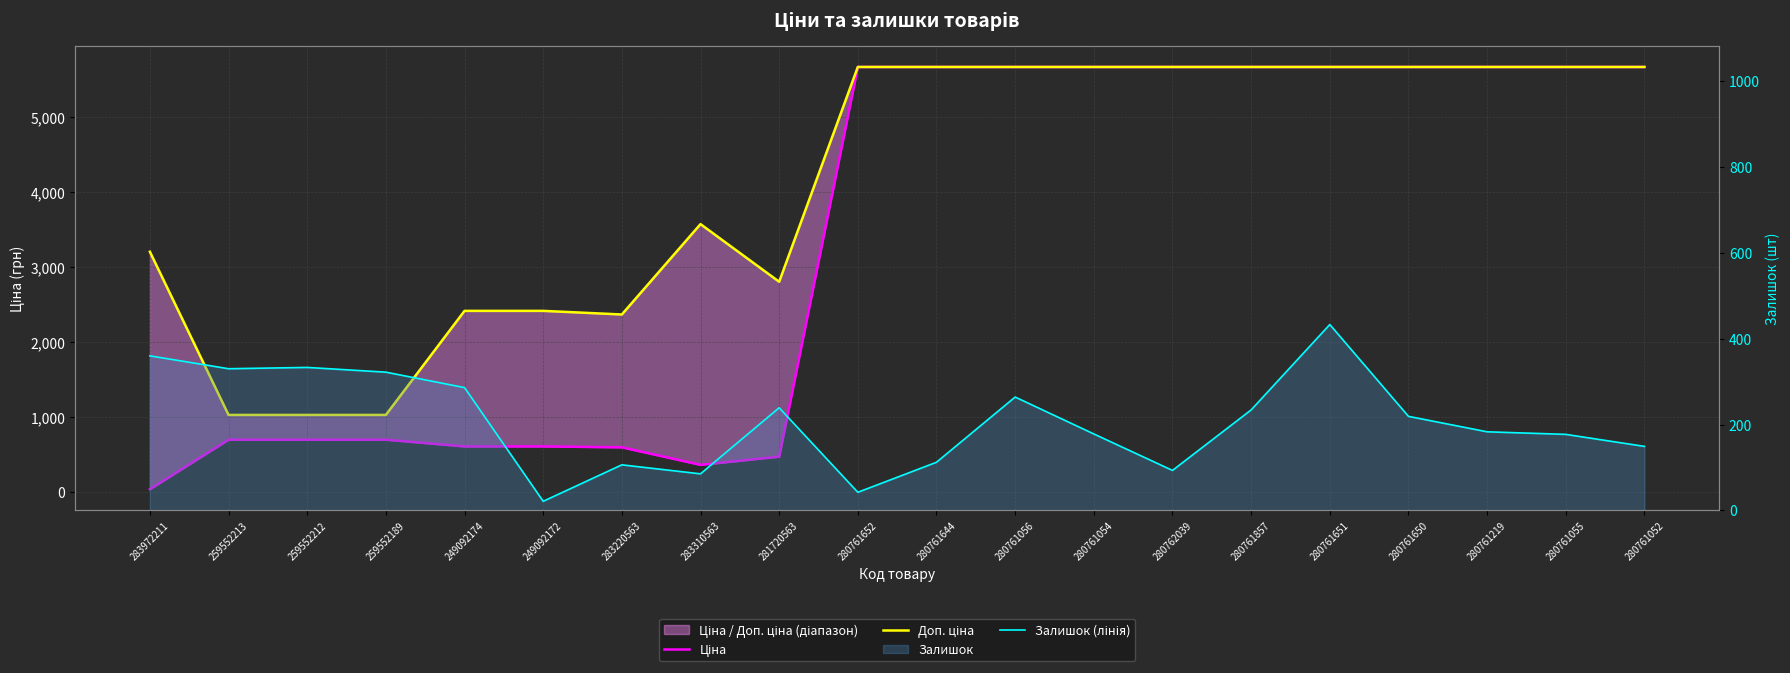

Rank the series by their maximum value, from highest to lowest.

Ціна, Доп. ціна, Залишок (лінія)